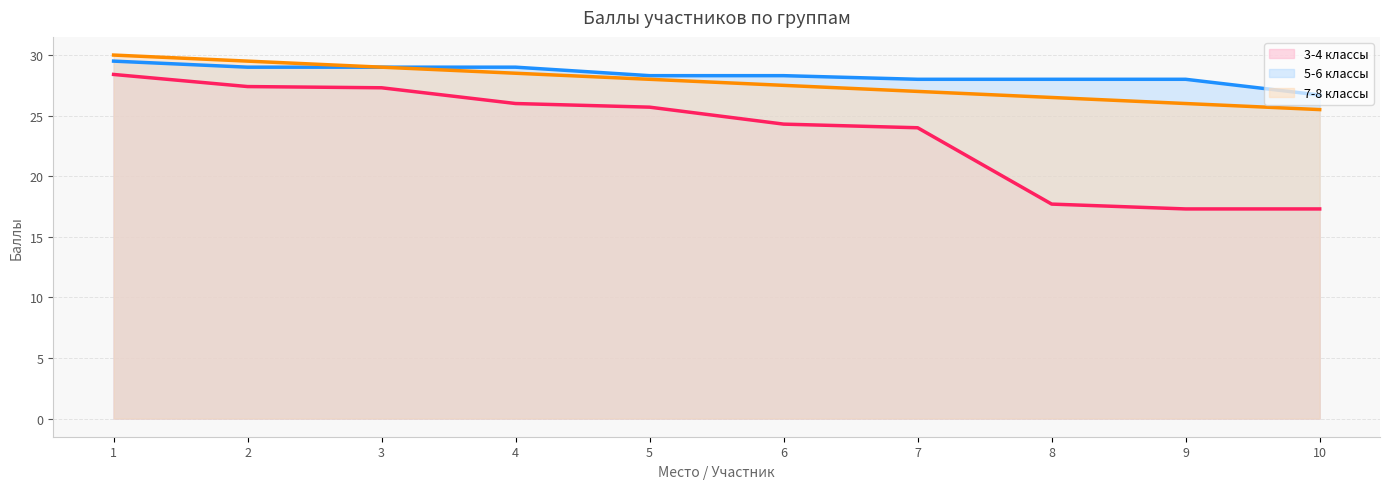

At which label is 5-6 классы (line) closest to 28?

7